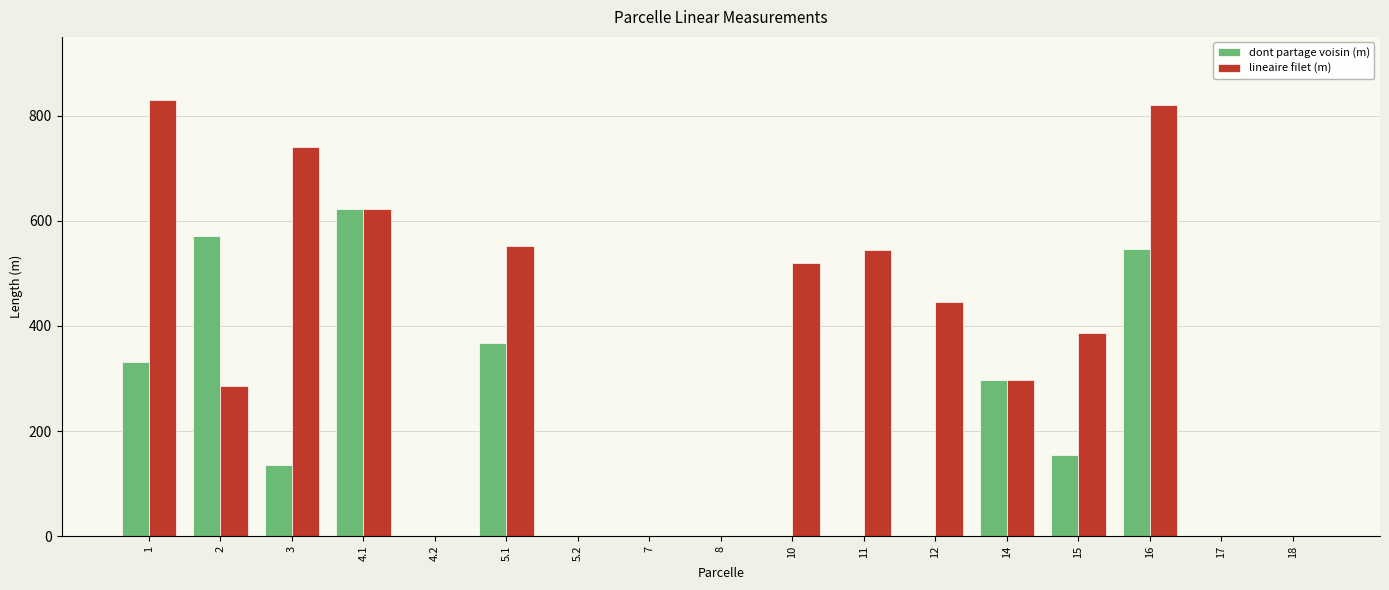

What is the sum of all lineaire filet (m) values?

6043.7